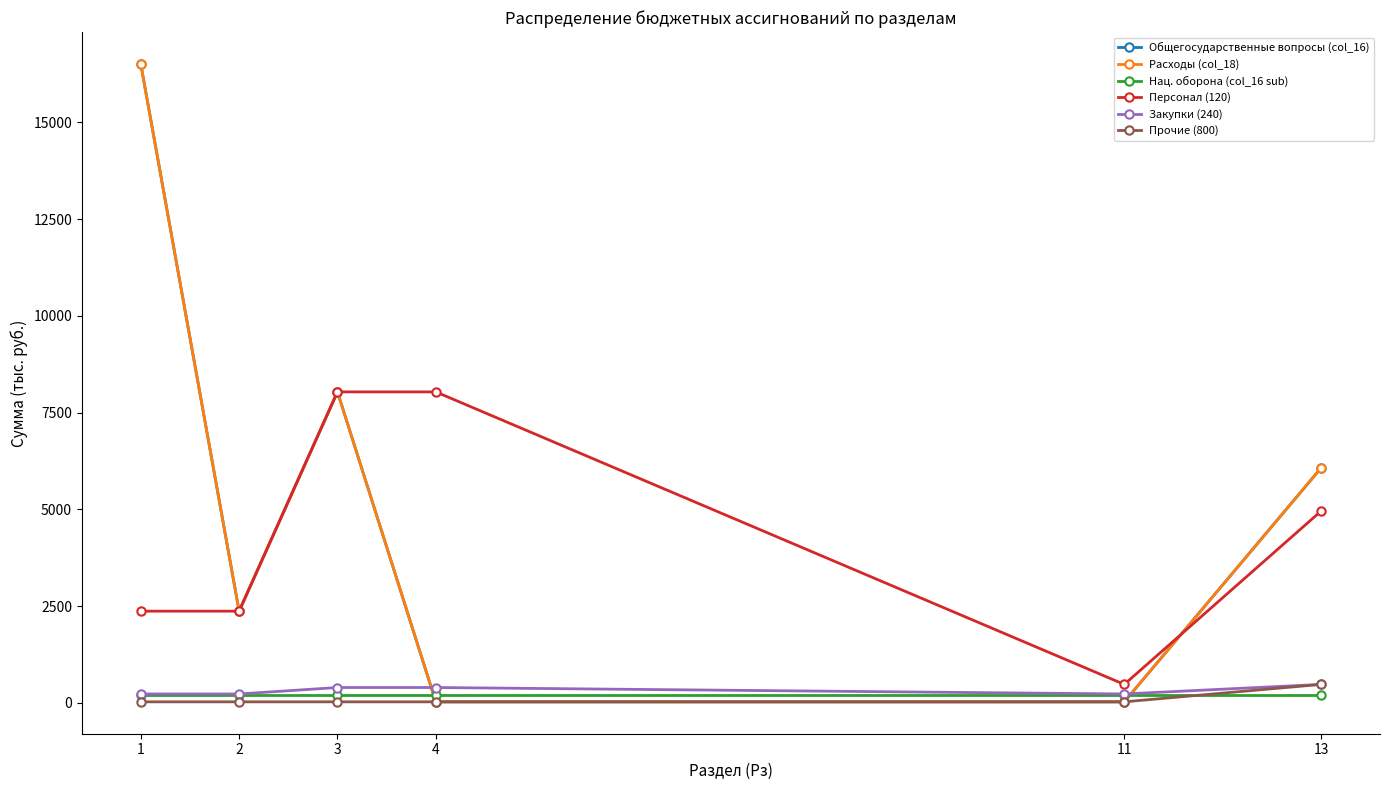

Reading left to right, list all the values displayed in this chart.

Общегосударственные вопросы (col_16): 16510.7	2372.5	8038.2	30.0	30.0	6070.0
Расходы (col_18): 16510.7	2372.5	8038.2	30.0	30.0	6070.0
Нац. оборона (col_16 sub): 217.8	217.8	217.8	217.8	217.8	217.8
Персонал (120): 2372.5	2372.5	8038.2	8038.2	480.0	4957.0
Закупки (240): 233.0	233.0	400.0	400.0	233.0	480.0
Прочие (800): 30.0	30.0	30.0	30.0	30.0	480.0